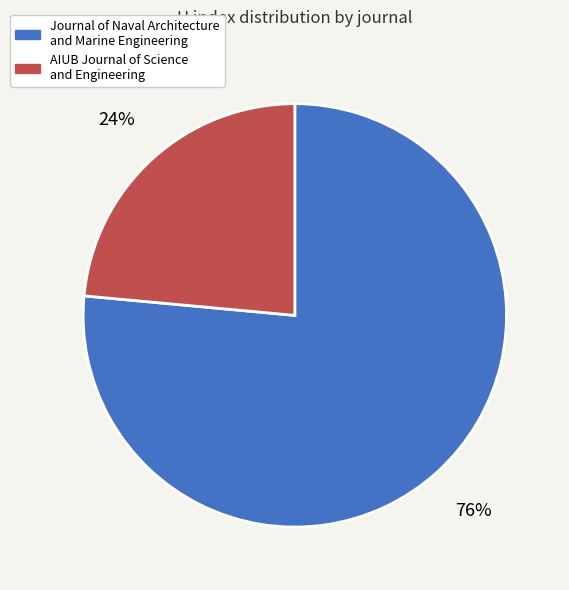

Is the sum of AIUB Journal of Science and Engineering and Journal of Naval Architecture and Marine Engineering greater than half?

Yes